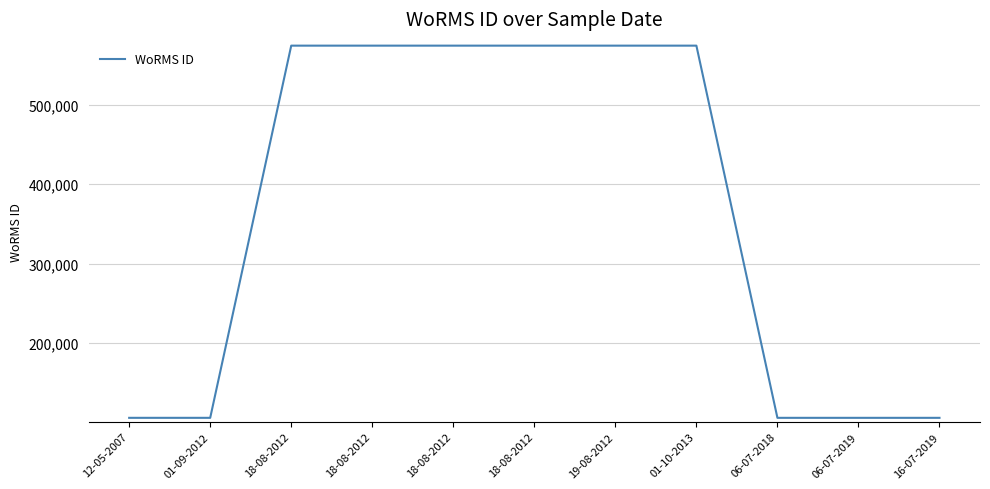

How many series are shown in this chart?

1